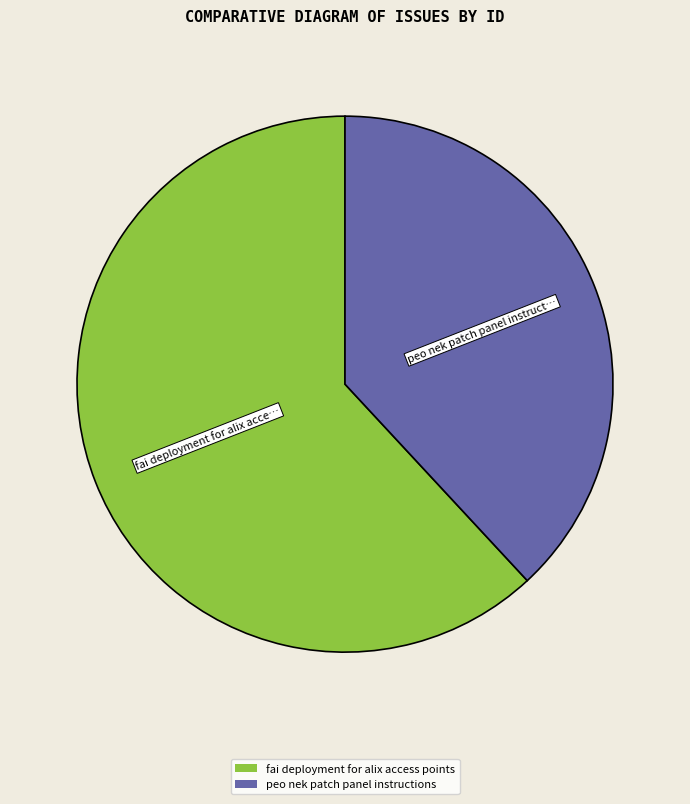

Does peo nek patch panel instructions account for over 50% of the chart?

No